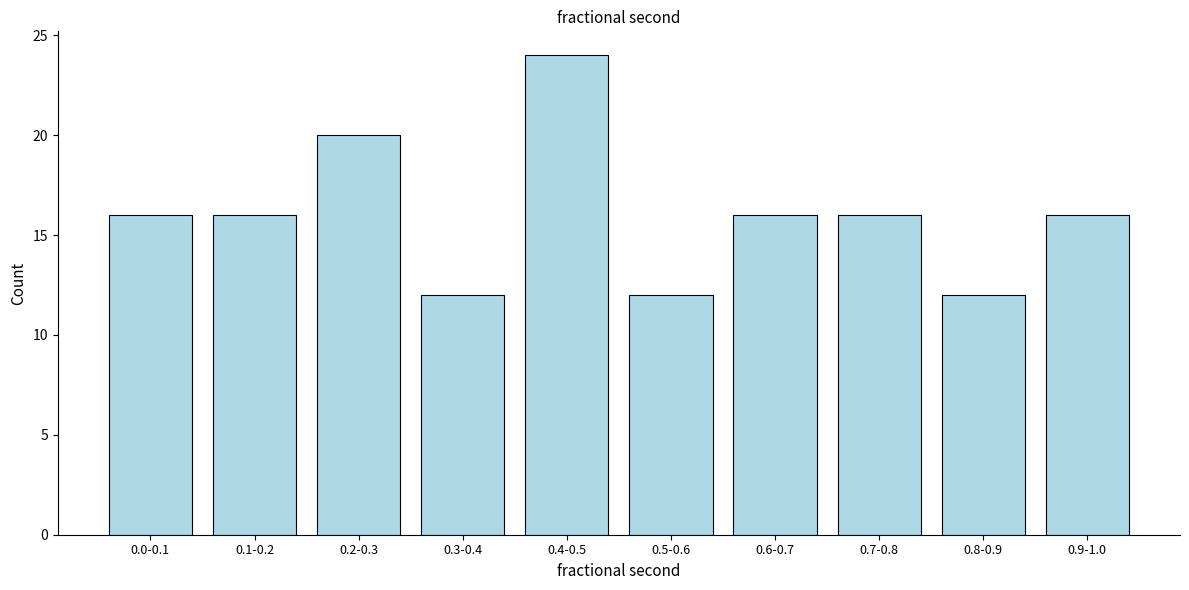

Reading left to right, extract all data points from this chart.

0.0-0.1=16	0.1-0.2=16	0.2-0.3=20	0.3-0.4=12	0.4-0.5=24	0.5-0.6=12	0.6-0.7=16	0.7-0.8=16	0.8-0.9=12	0.9-1.0=16